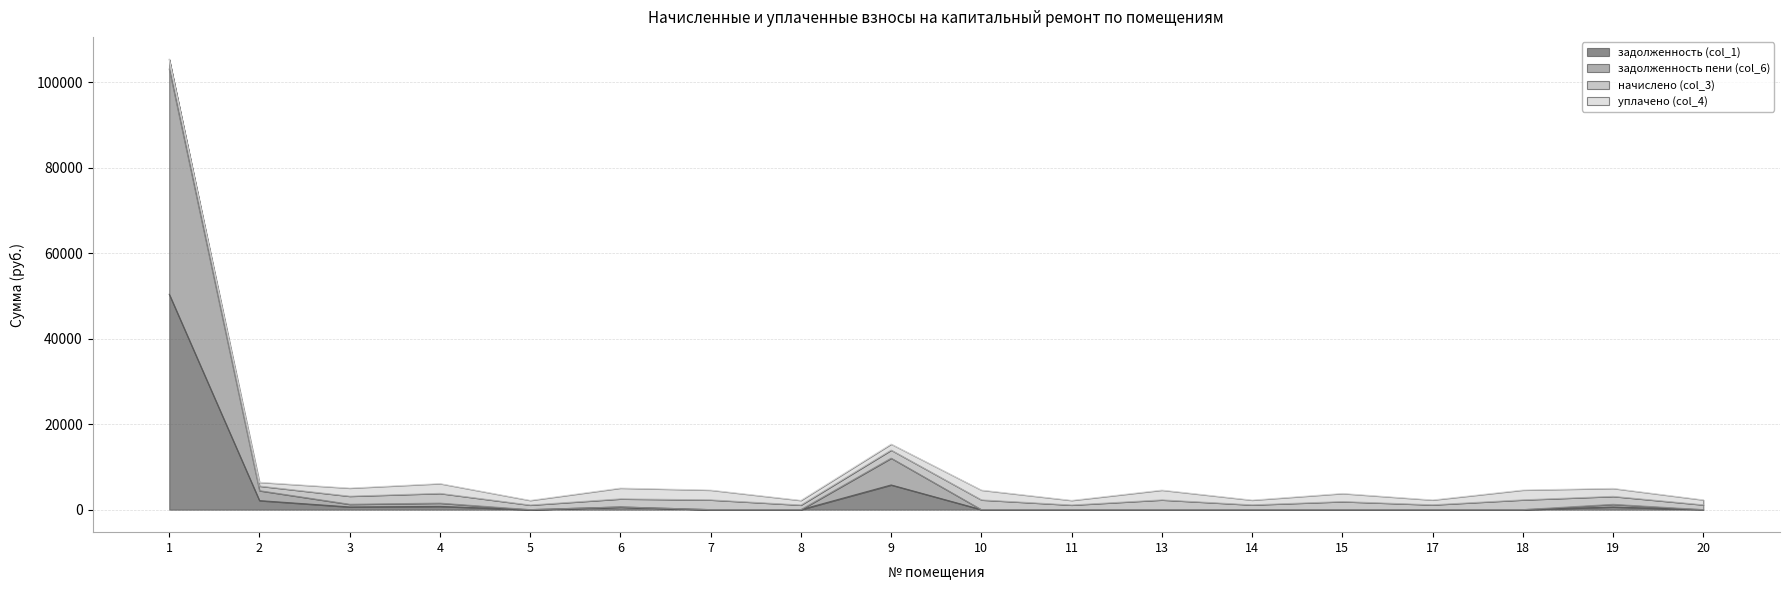

Does the chart display data point markers on the line(s)?

No